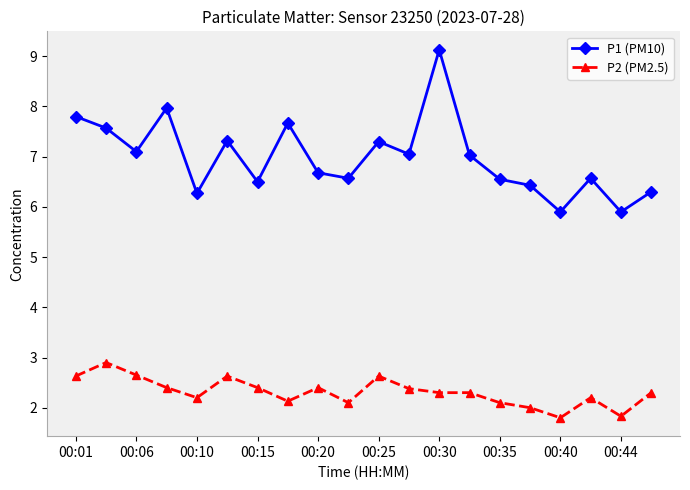

Which series has the largest total across all categories?

P1 (PM10)